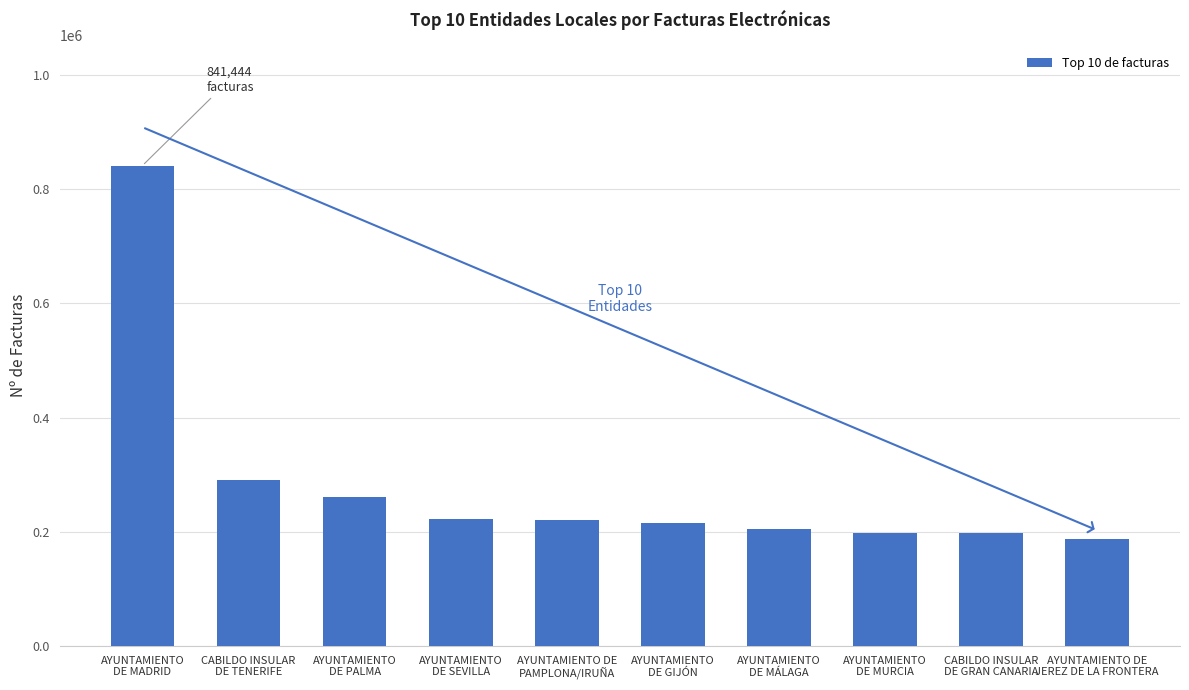

What is the difference between the maximum and minimum values?

654016